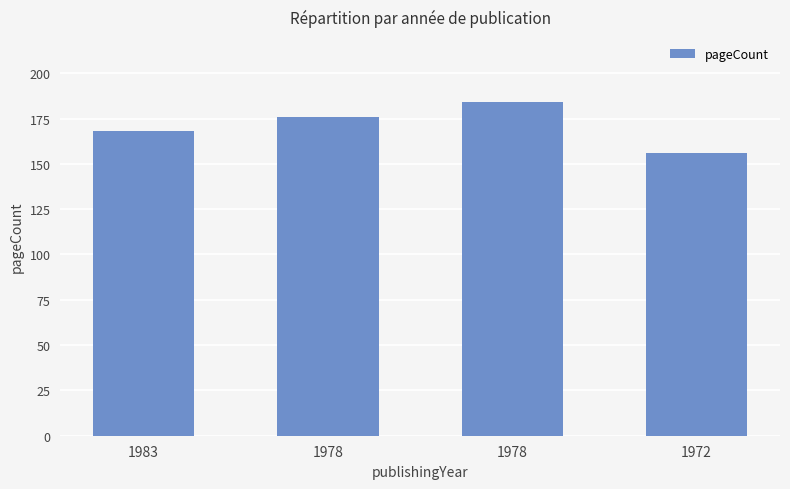

The chart shows a value of 115 at 1983. True or false?

False